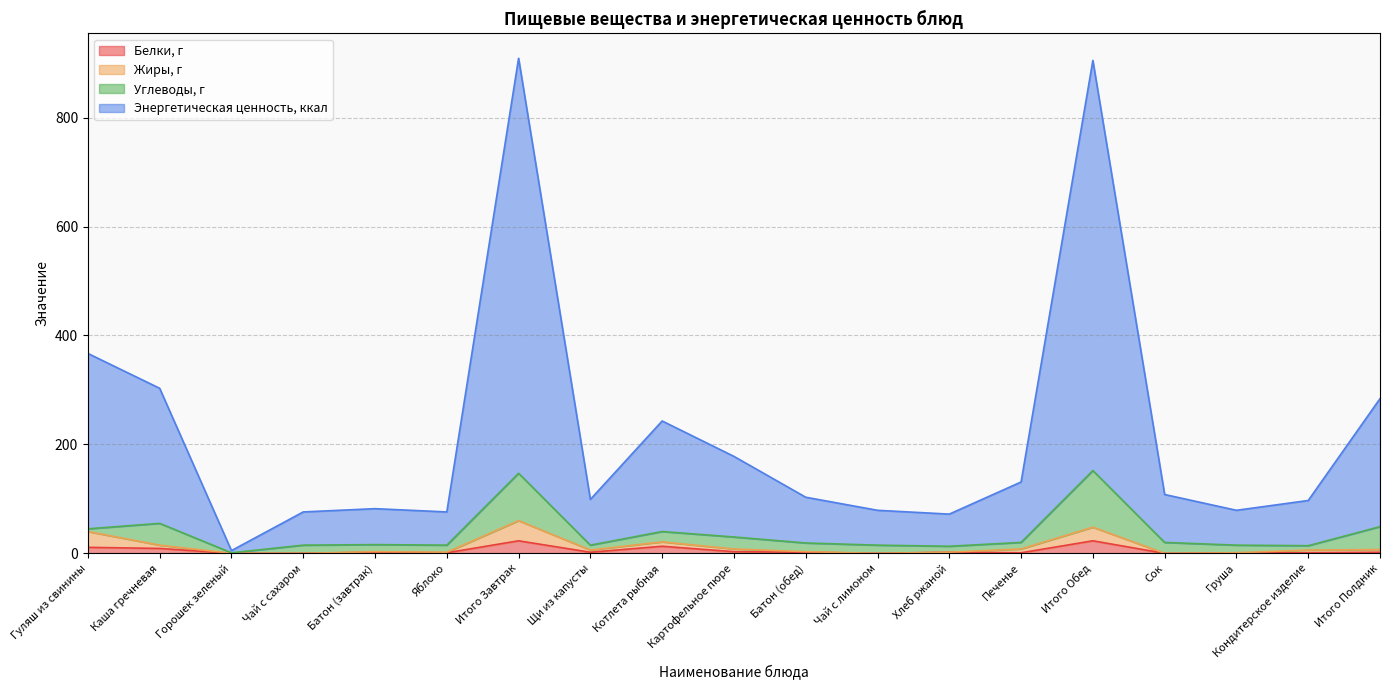

How many values in Белки, г are above zero?

15